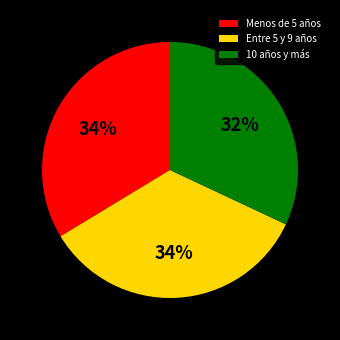

To the nearest percent, what portion does Menos de 5 años represent?

34%